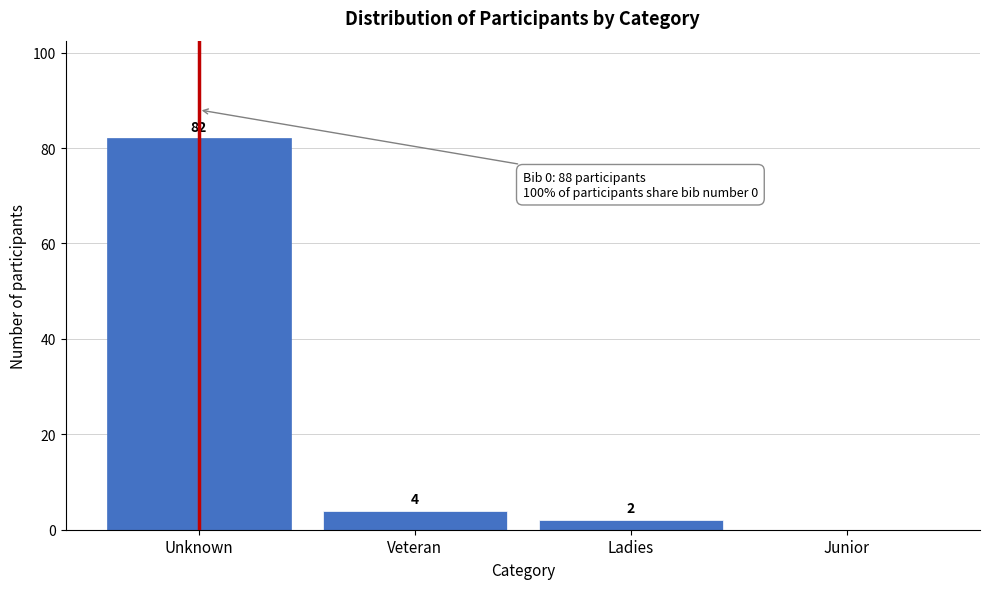

Reading left to right, list all the values displayed in this chart.

Unknown=82	Veteran=4	Ladies=2	Junior=0